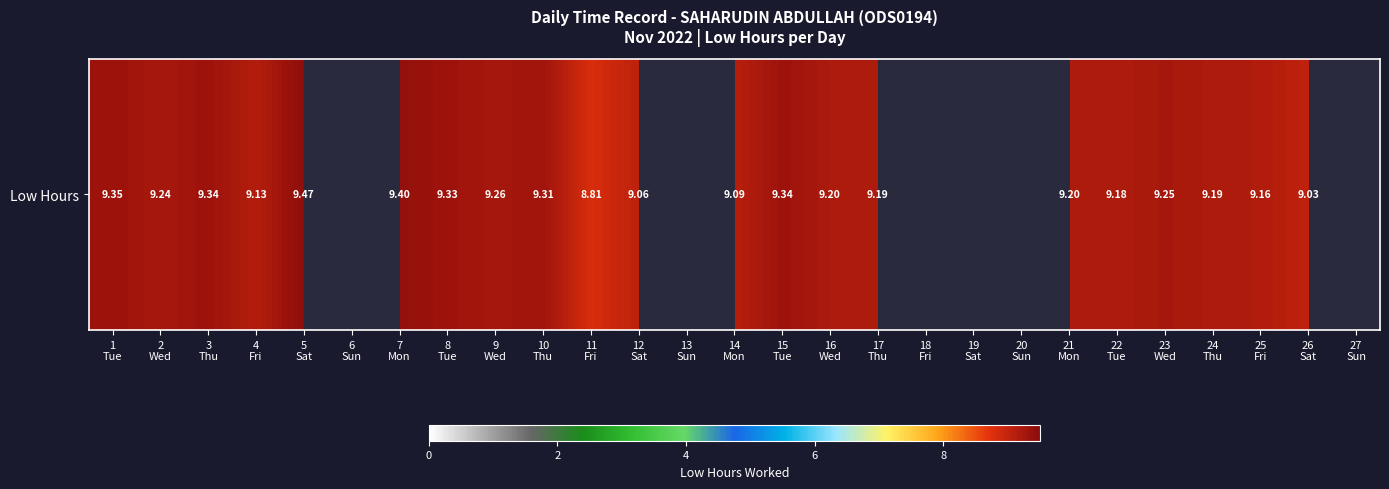

At which label does the data first exceed 9?

1
Tue